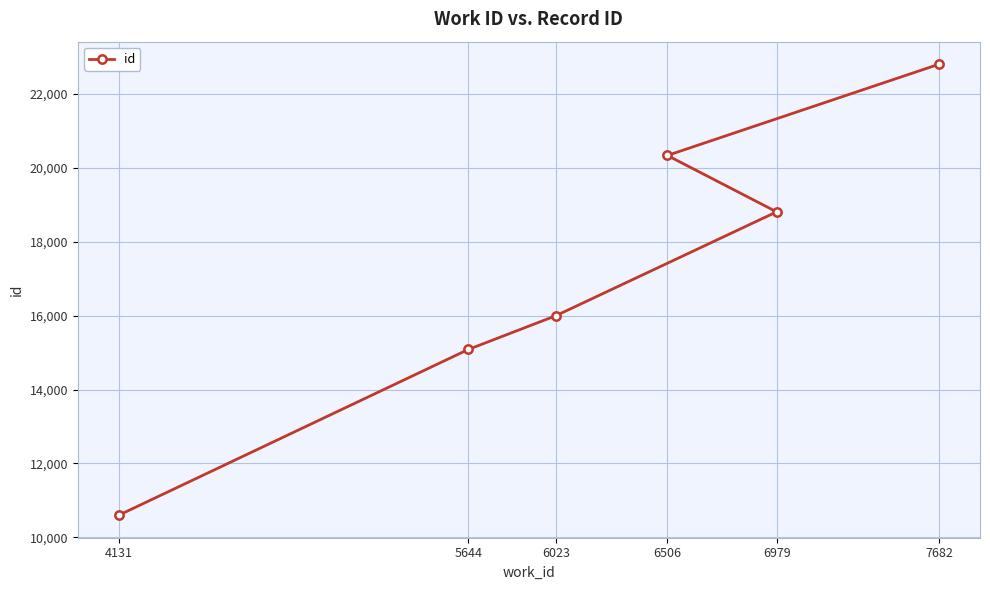

Which category has the highest value across all series?

7682